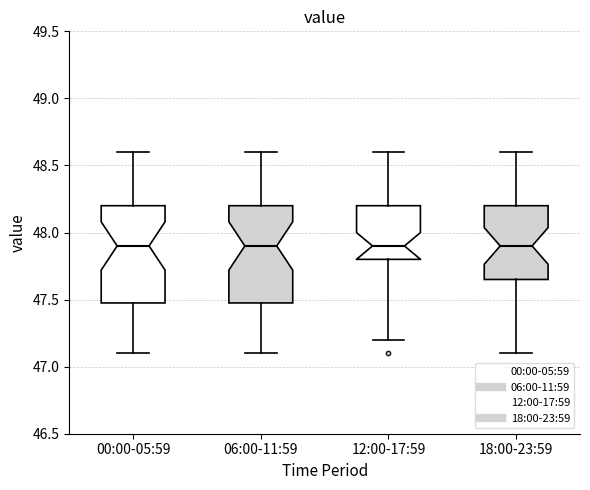

Where does the lower whisker of the box for 06:00-11:59 end on the y-axis? The values are not printed on the chart, so give them approximately, as read against the axis.

47.10